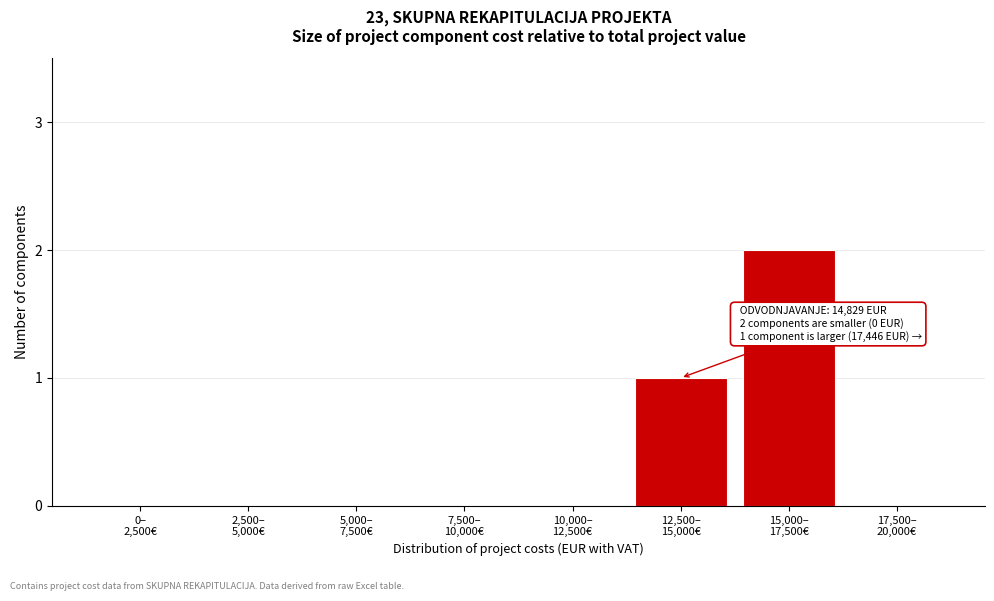

What is the sum of all values?

3